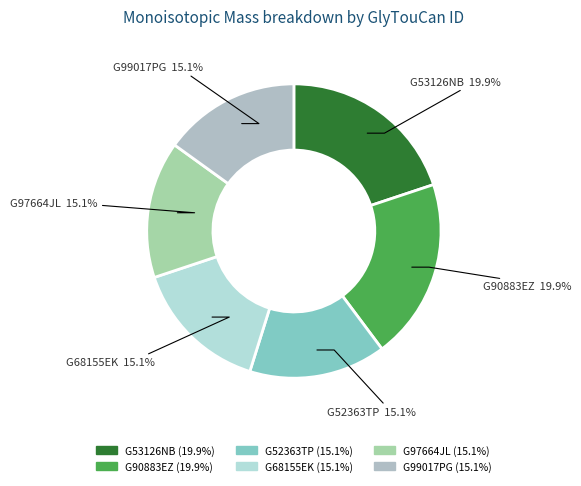

Does G52363TP represent more than half of the total?

No